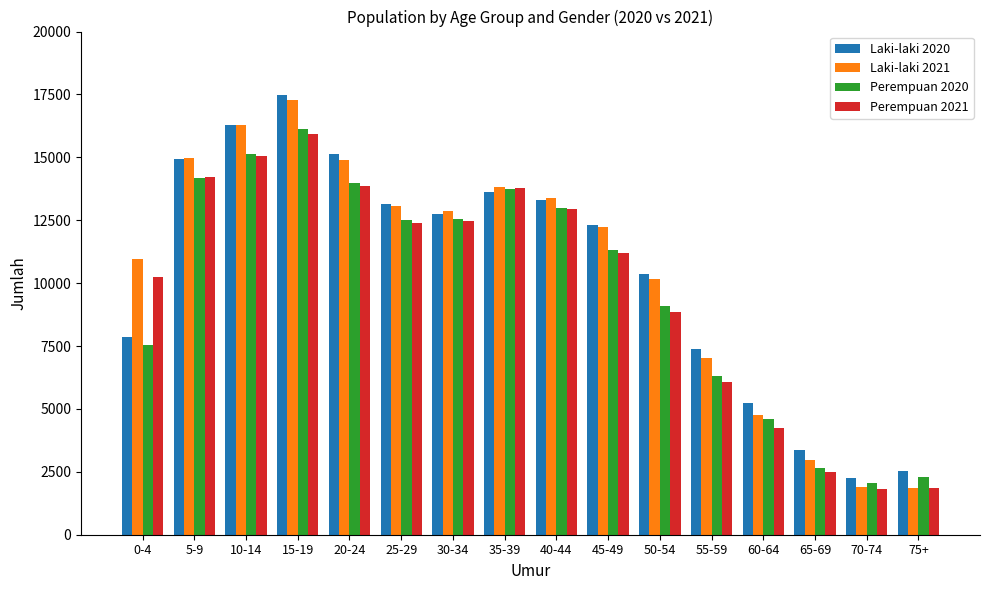

List the series in order of their peak value, lowest first.

Perempuan 2021, Perempuan 2020, Laki-laki 2021, Laki-laki 2020